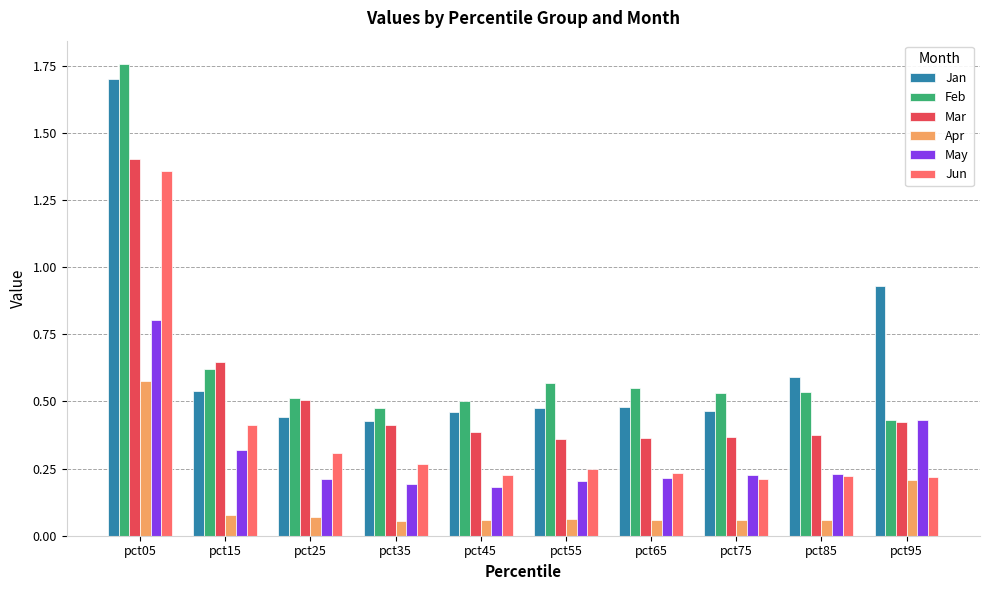

What is the difference between the maximum and second lowest values in the Feb series?

1.3